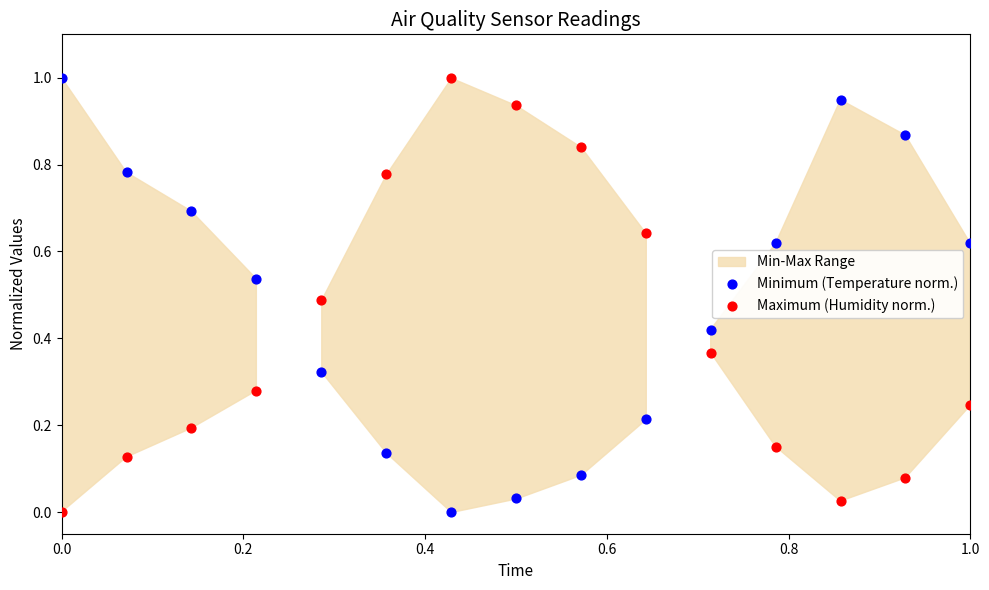

What is the X range (max minus min) for the scatter plot?

1.0